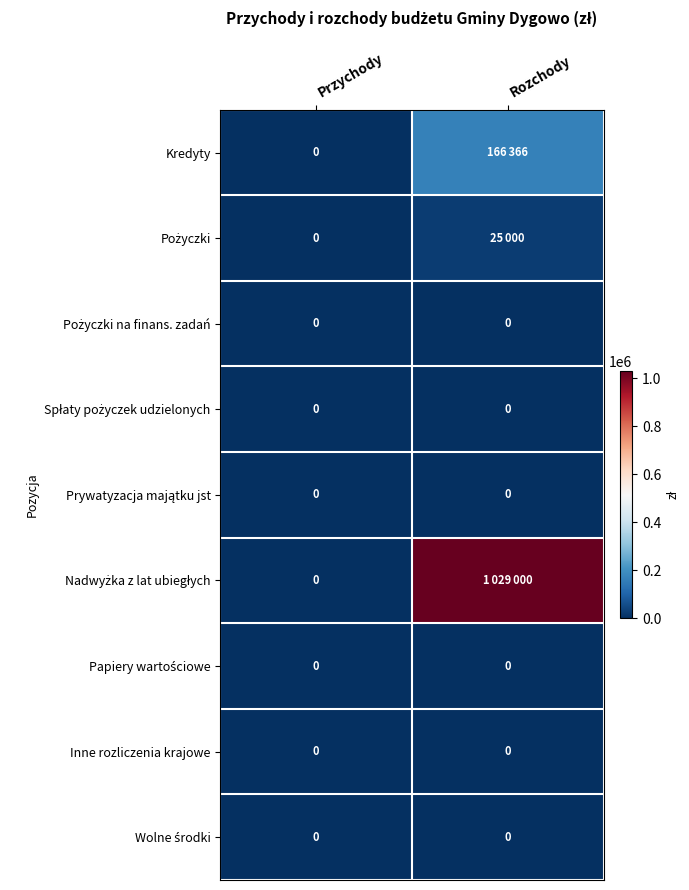

Which has a higher value, Rozchody or Przychody?

Rozchody